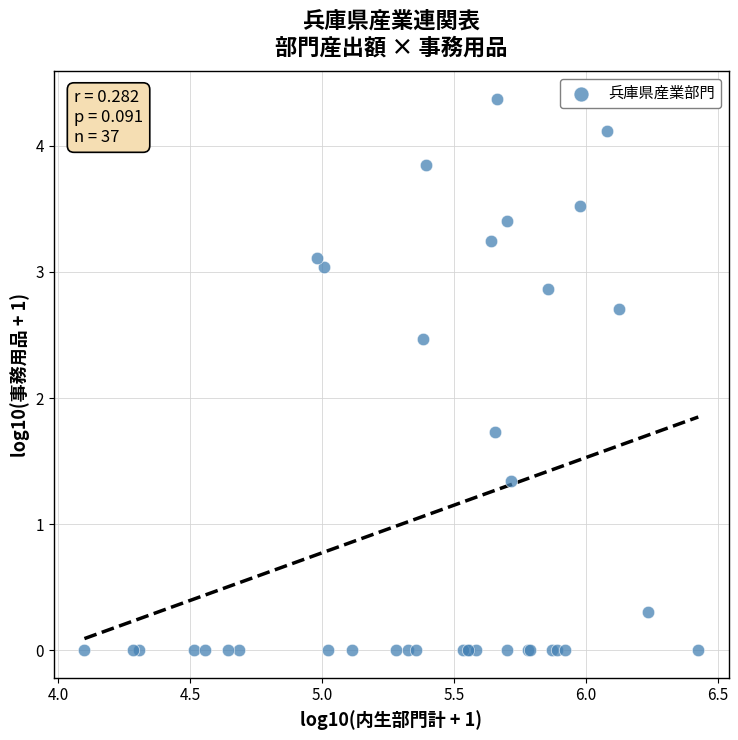

What Y value in the scatter plot is closest to 2?

1.7